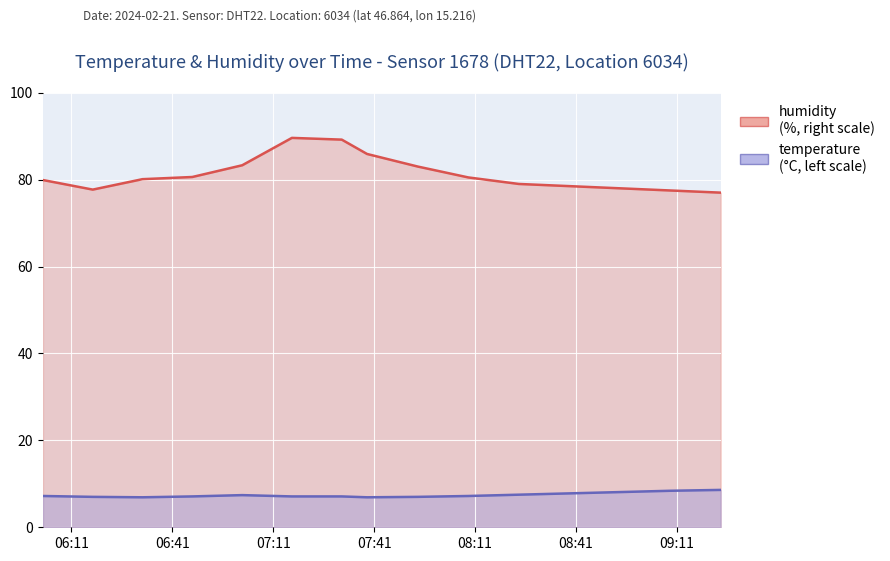

At which category is the sum across all series the highest?

07:17